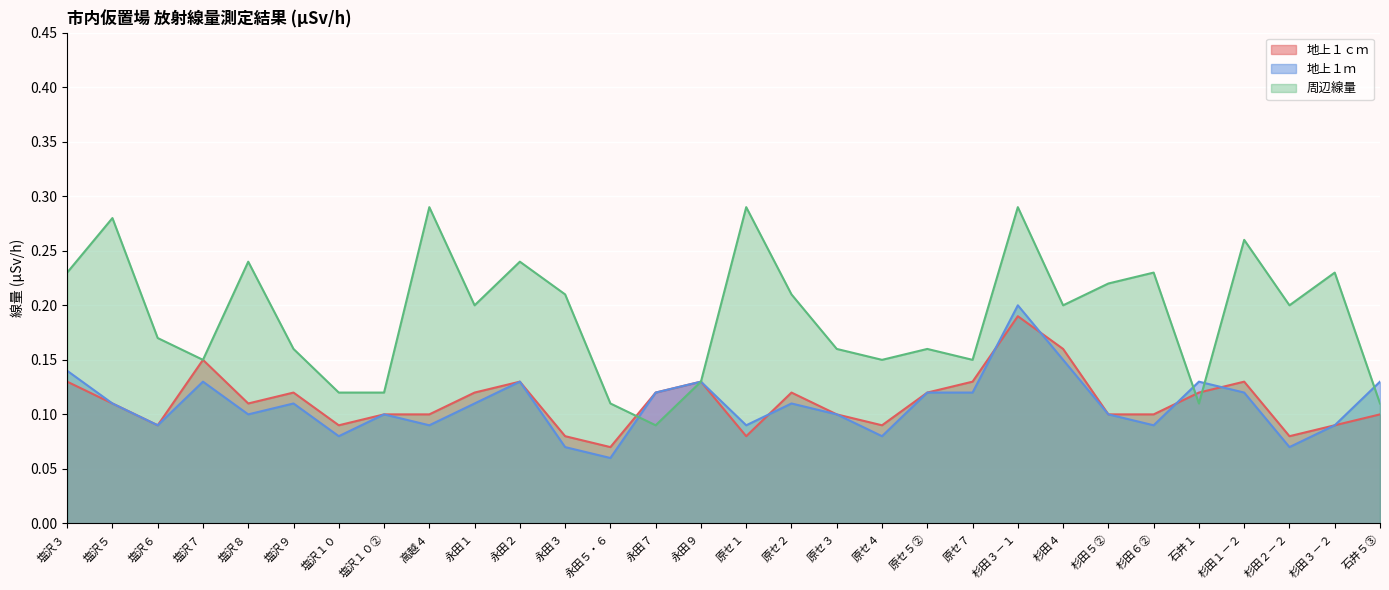

What is the approximate value of 地上１ｍ at 塩沢３?

0.1